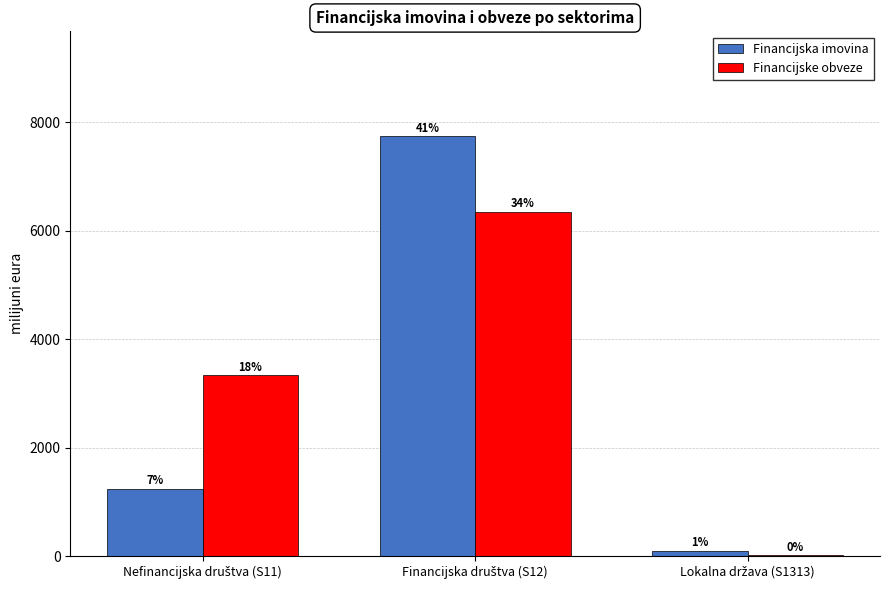

Is it true that Financijska imovina equals 31.6 at Lokalna država (S1313)?

False